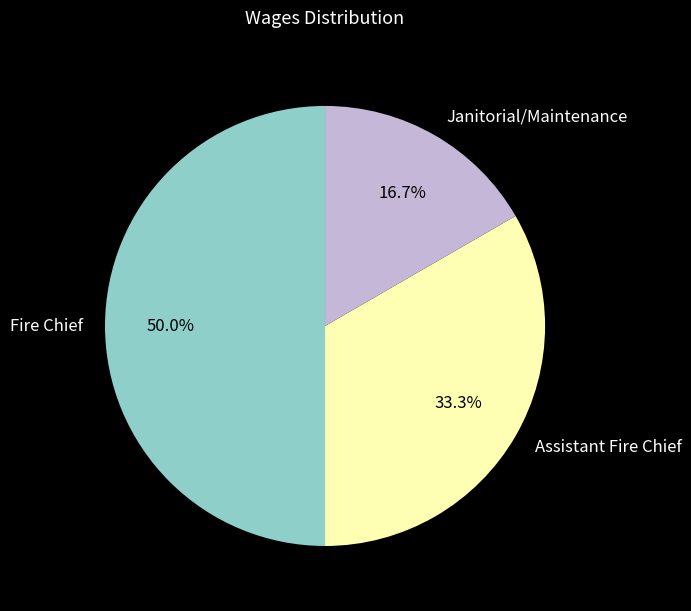

To the nearest percent, what percentage of the pie is Janitorial/Maintenance?

17%